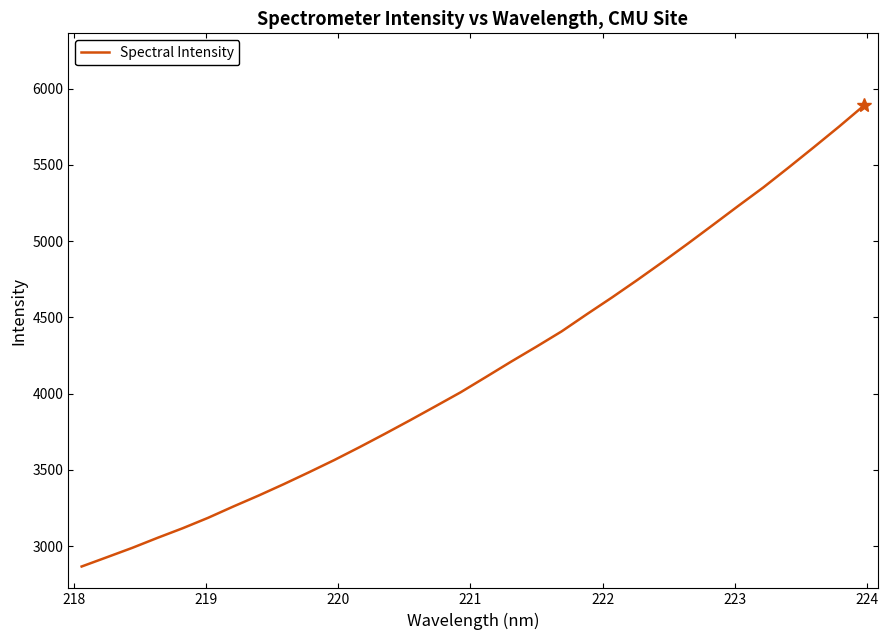

Is this an area chart (filled region under the line)?

No